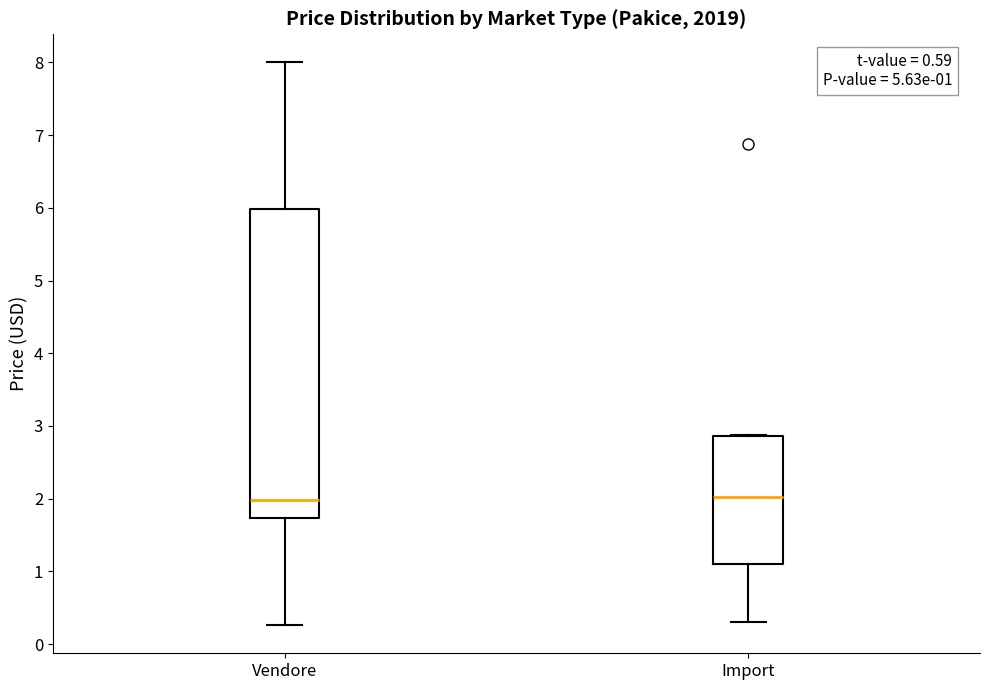

Comparing the boxes themselves (not the whiskers), which one is the tallest?

Vendore